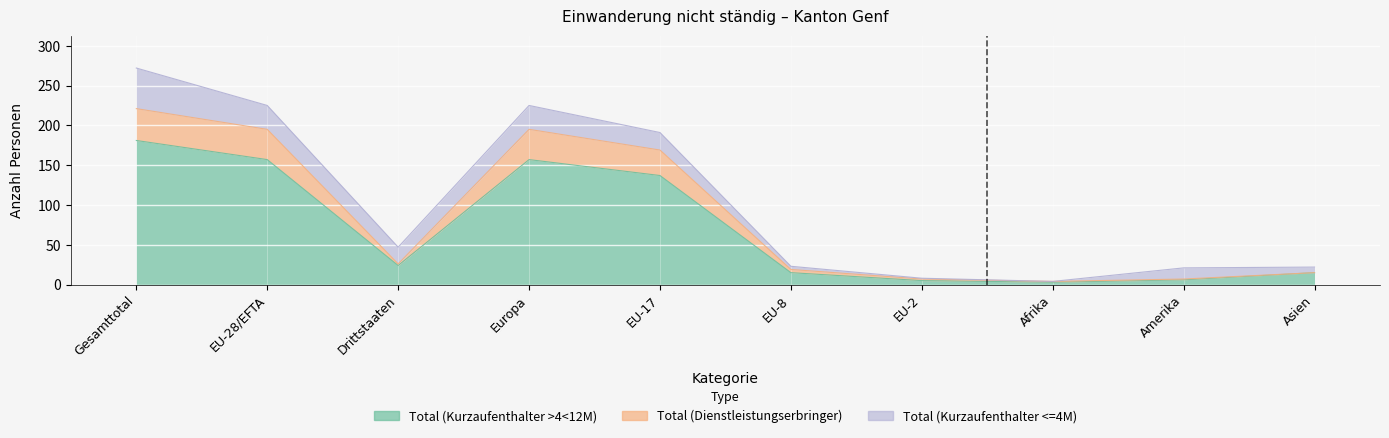

The value of Total (Kurzaufenthalter >4<12M) at EU-2 is 5. True or false?

True